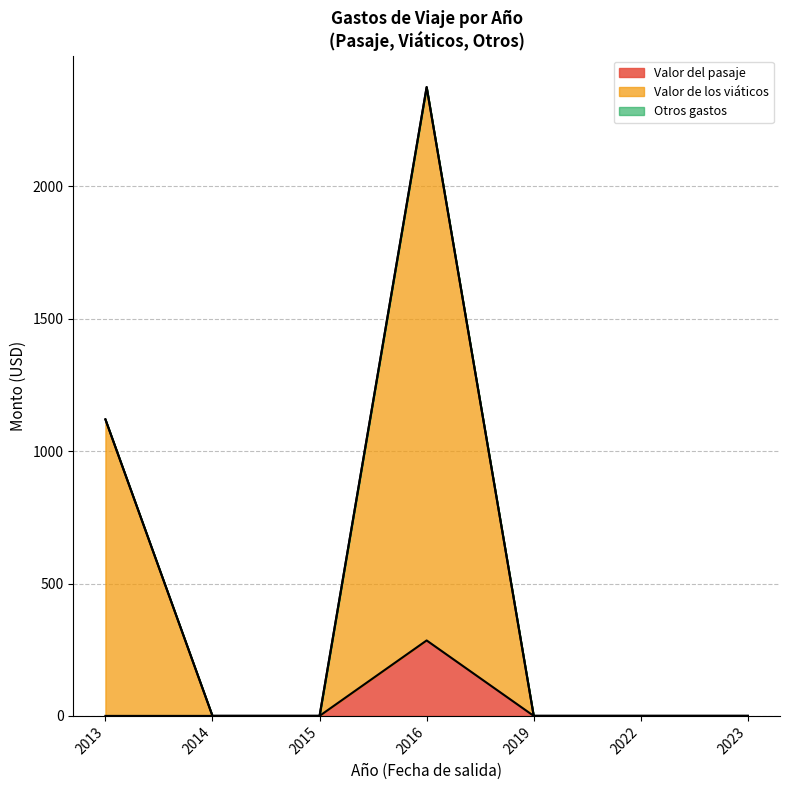

Is it true that Valor del pasaje equals -125 at 2023?

False